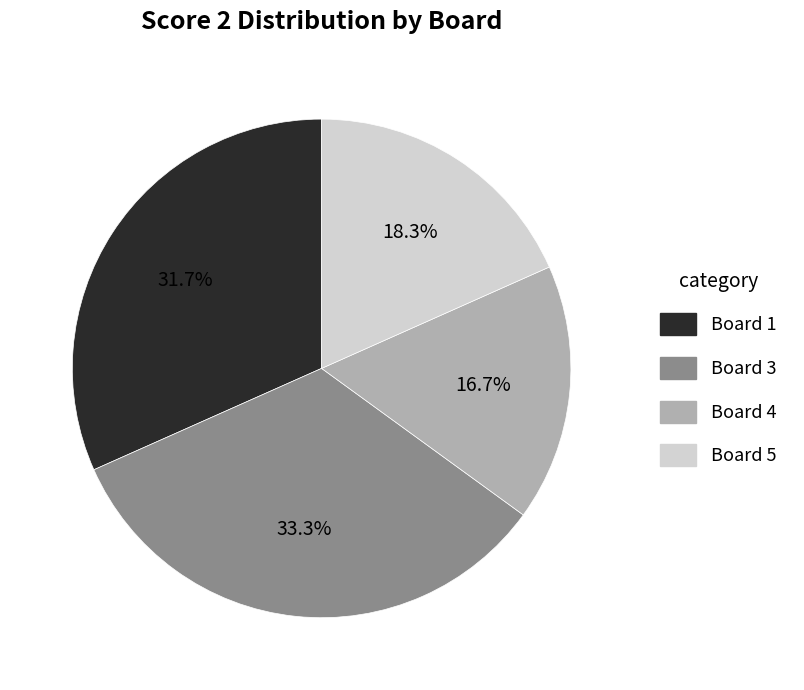

Is there a majority slice in this chart?

No